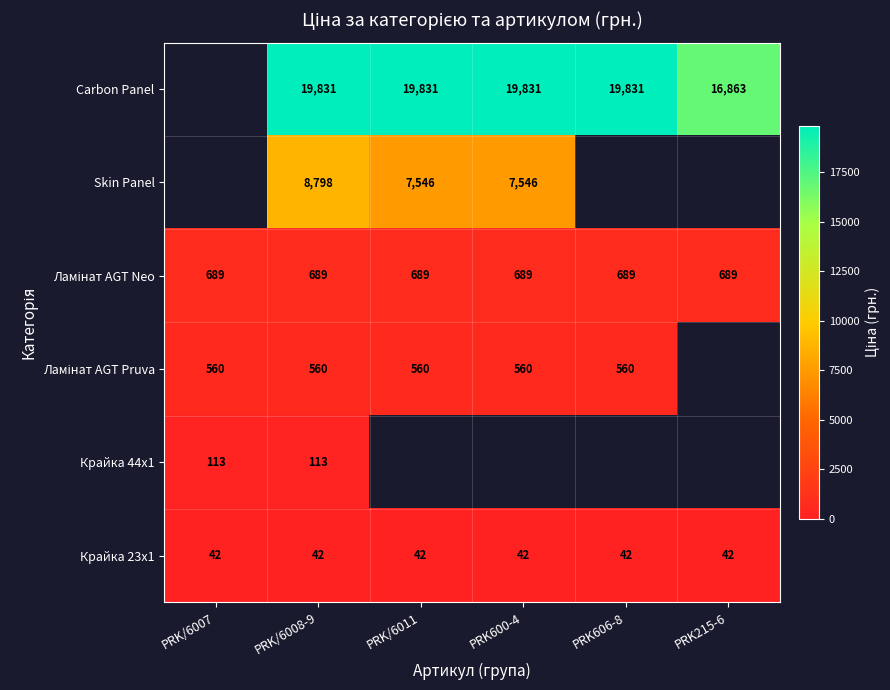

The value of Skin Panel at PRK/6011 is 7546. True or false?

True